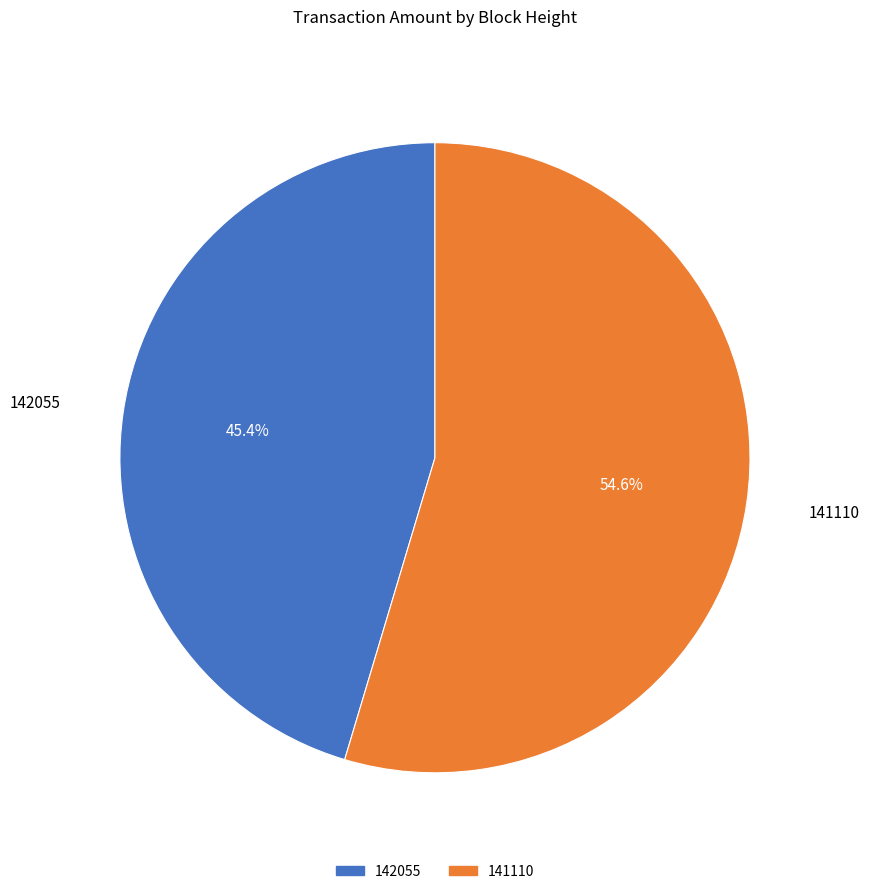

Combined, do 142055 and 141110 account for over 50%?

Yes